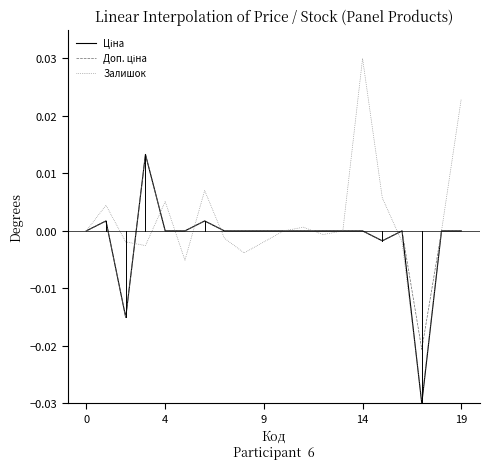

Which series has the largest range (max minus min)?

Залишок